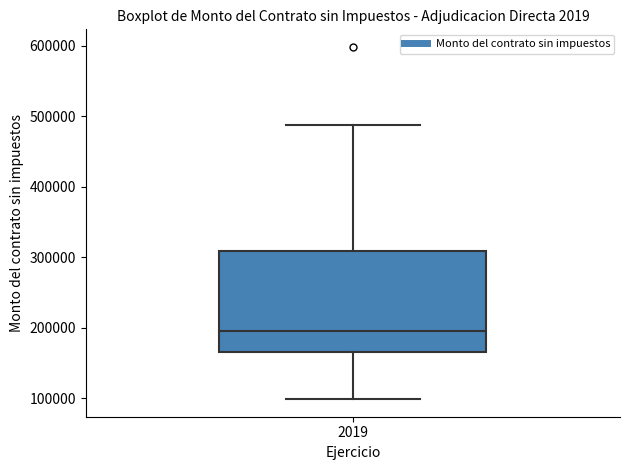

Transcribe this box plot: give where the median line is, the range the box spans, and where the two whiskers end, as read against the y-axis. The values are not printed on the chart, so give them approximately, as read against the axis.

median 190000, box 170000 to 310000, whiskers 100000 to 490000